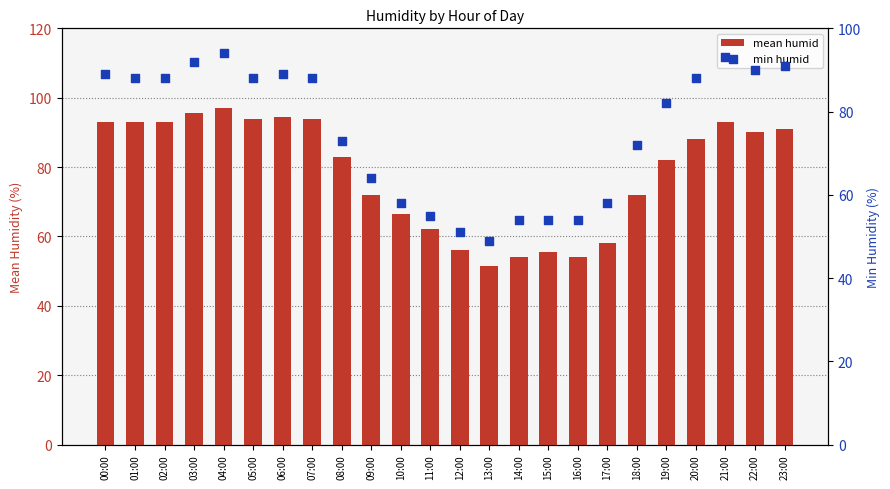

What are all the series names shown in the legend?

mean humid, min humid